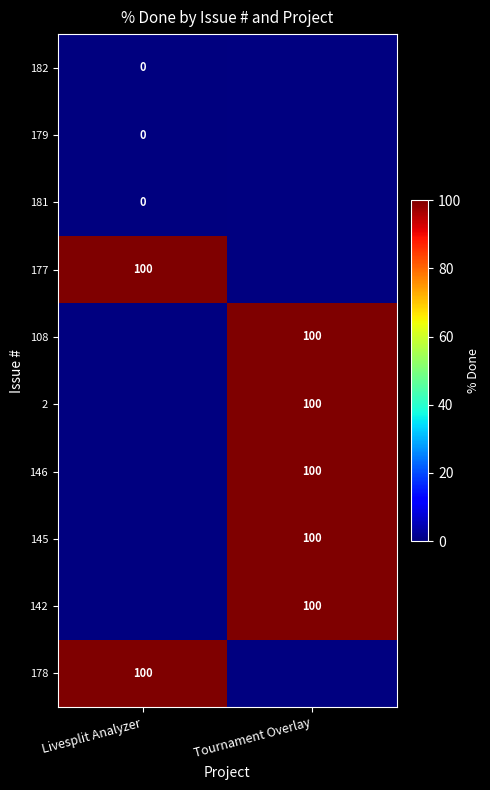

Between Livesplit Analyzer and Tournament Overlay, which is larger?

Tournament Overlay